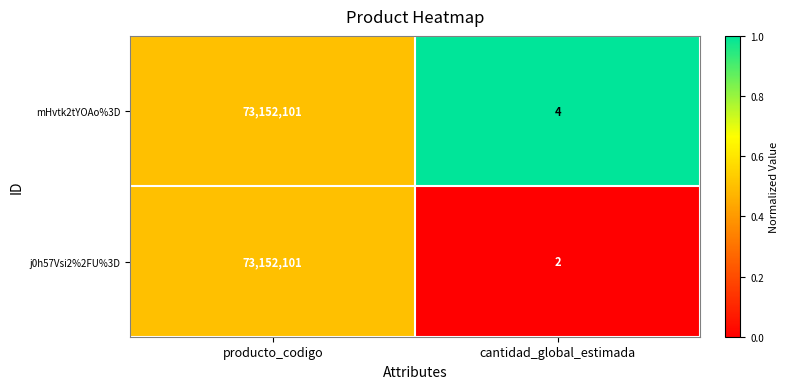

List the labels in order of mHvtk2tYOAo%3D value, smallest first.

cantidad_global_estimada, producto_codigo